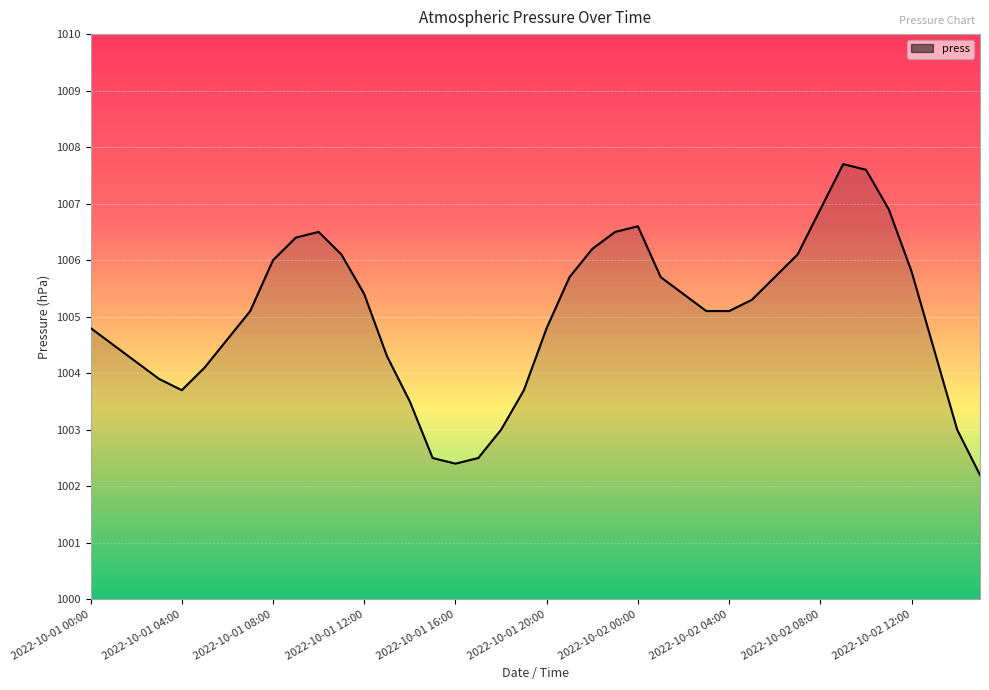

What is the minimum value shown in the chart?

1002.2